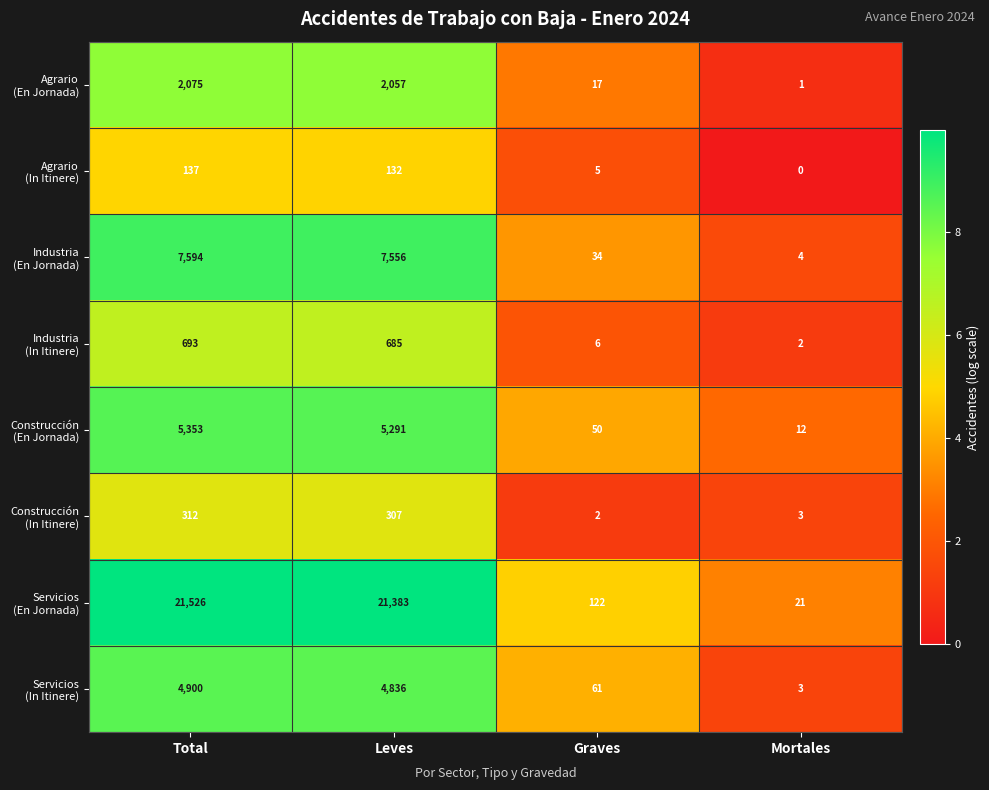

What is the maximum value shown in the chart?

21526